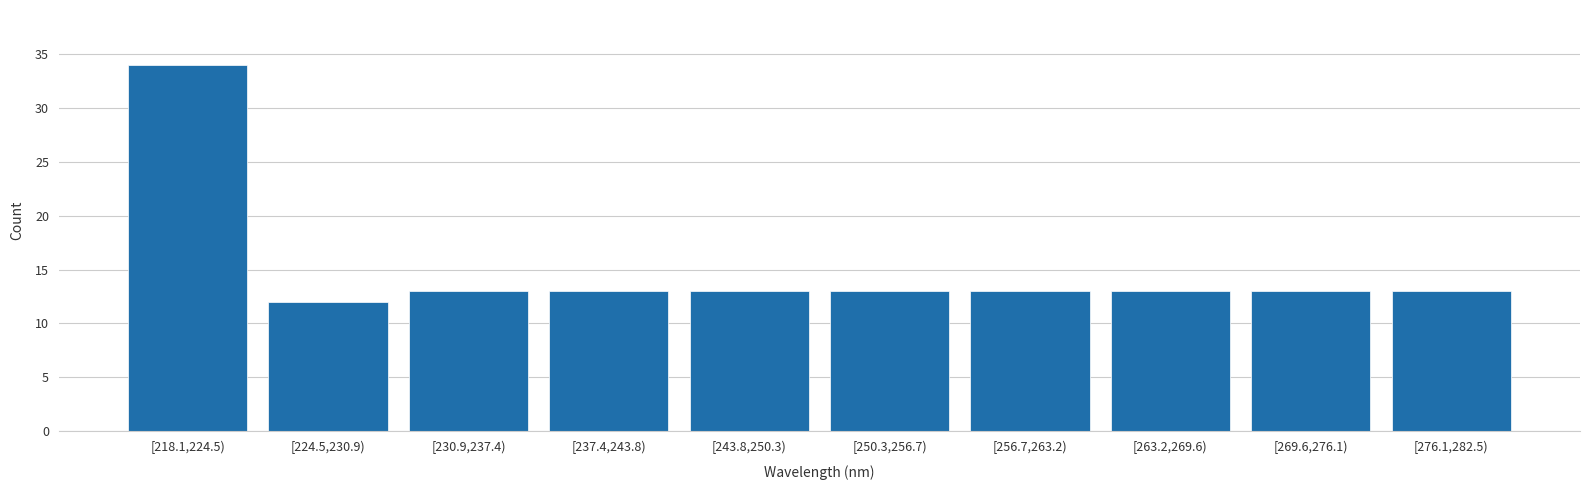

Reading right to left, what are all the values shown in this chart?

[276.1,282.5)=13	[269.6,276.1)=13	[263.2,269.6)=13	[256.7,263.2)=13	[250.3,256.7)=13	[243.8,250.3)=13	[237.4,243.8)=13	[230.9,237.4)=13	[224.5,230.9)=12	[218.1,224.5)=34